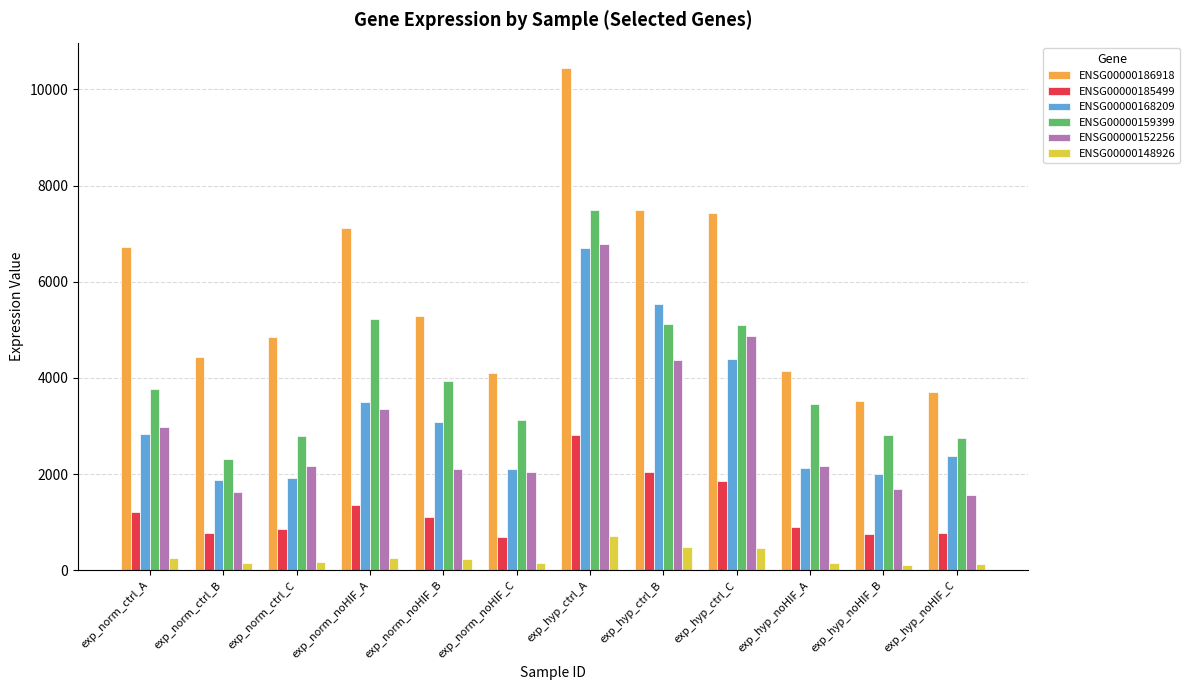

What is the difference between the maximum and minimum values in the ENSG00000168209 series?

4816